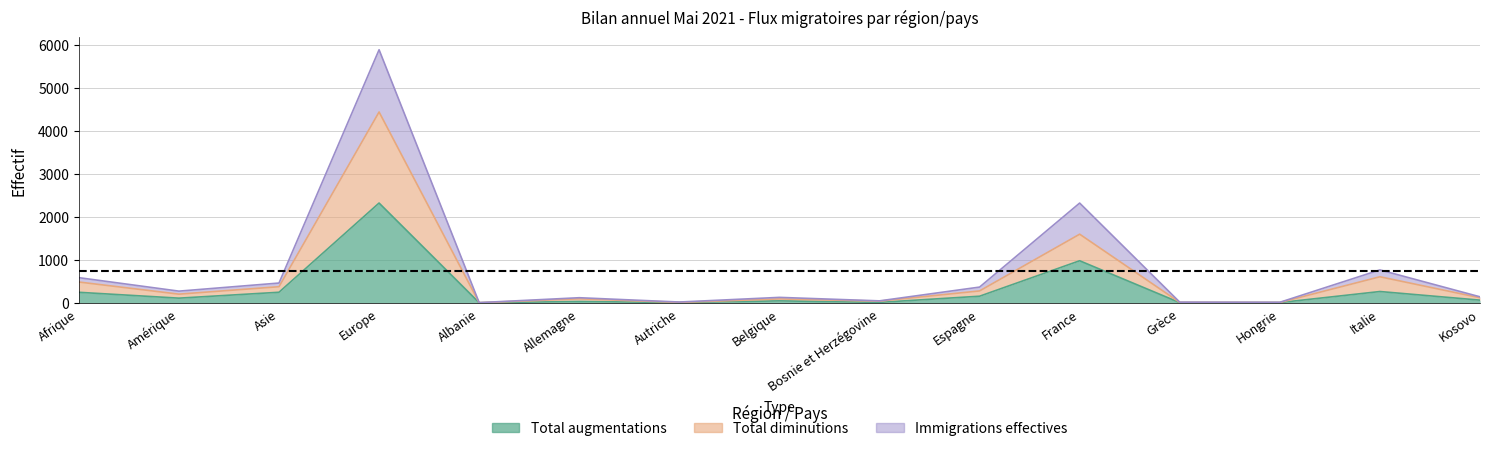

How many data points in Total augmentations are less than 65?

7